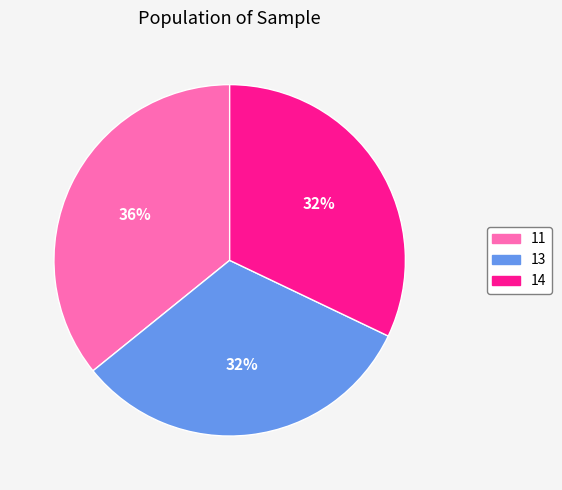

What is the largest slice in the pie chart?

11